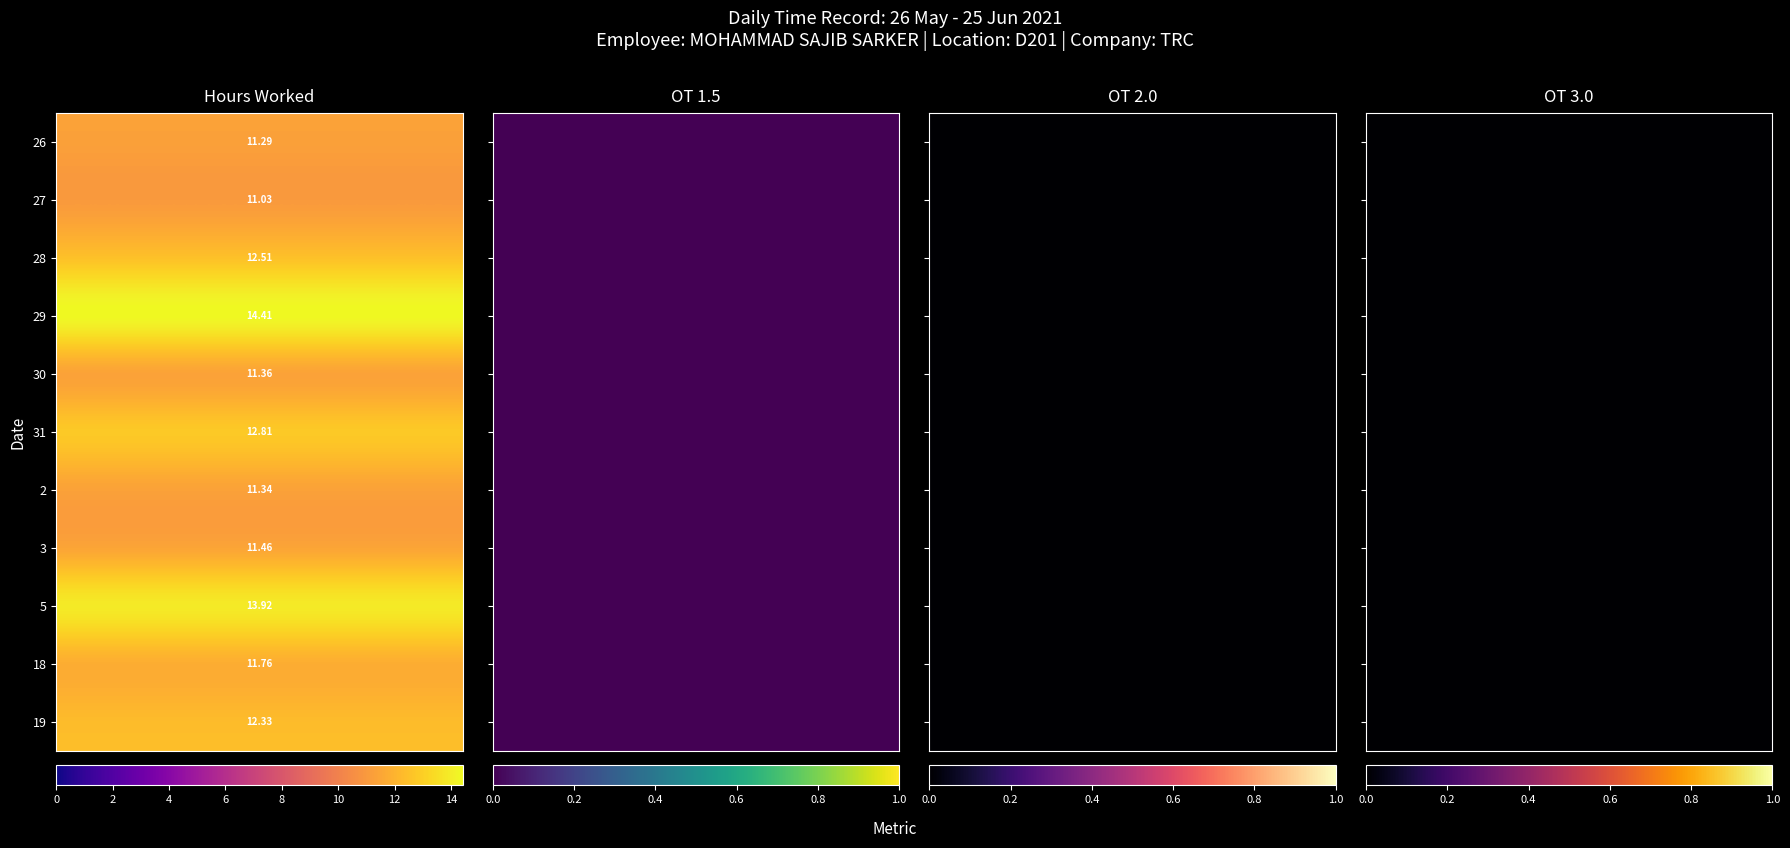

Is it true that 18 equals -5.2 at 2?

False